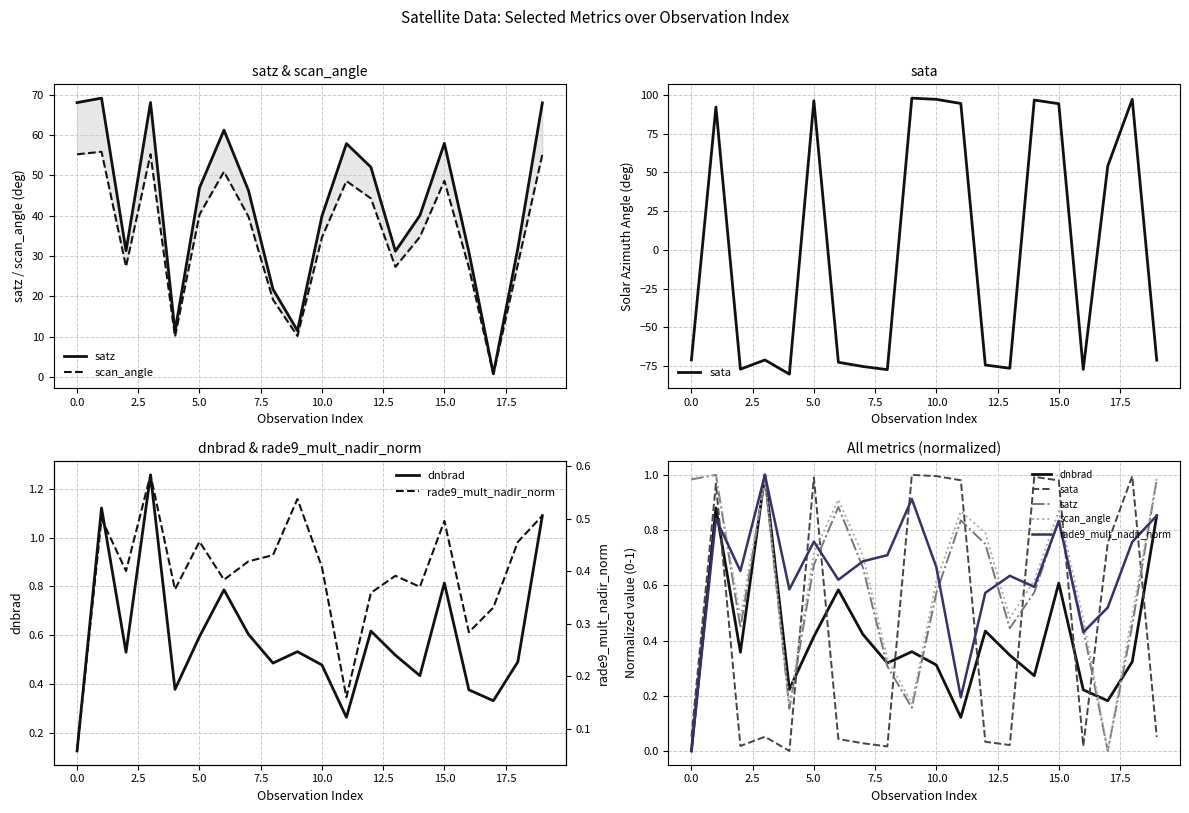

At how many categories does at least one series exceed 0?

20